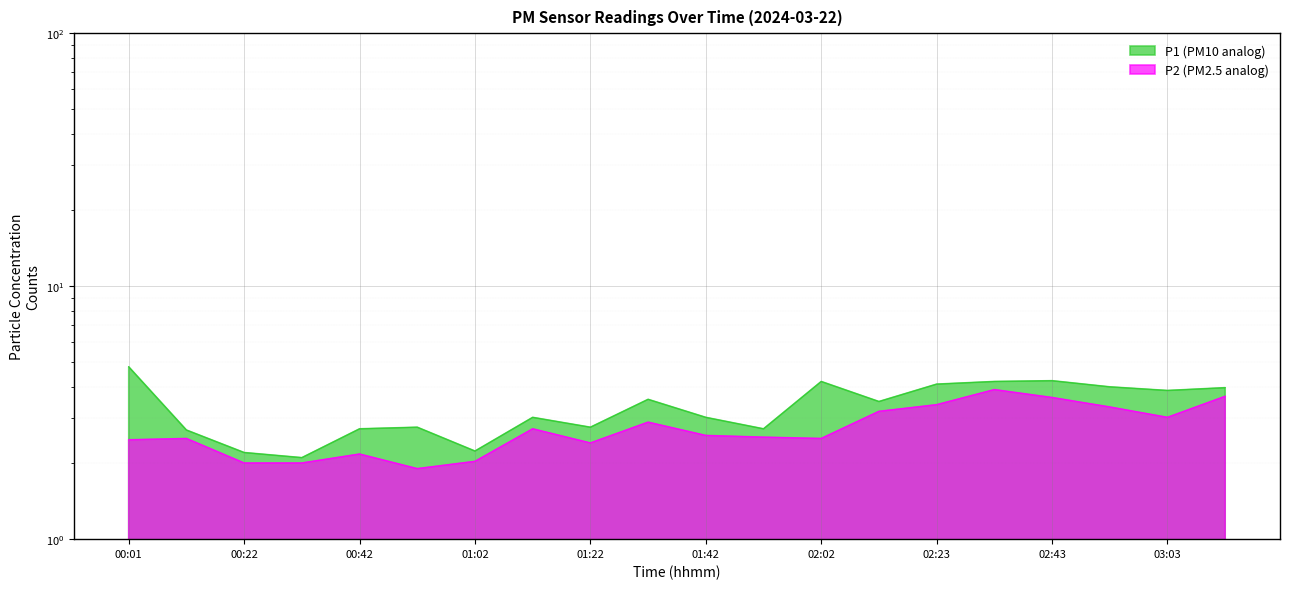

What is the difference between the maximum and minimum values in the P1 series?

2.7